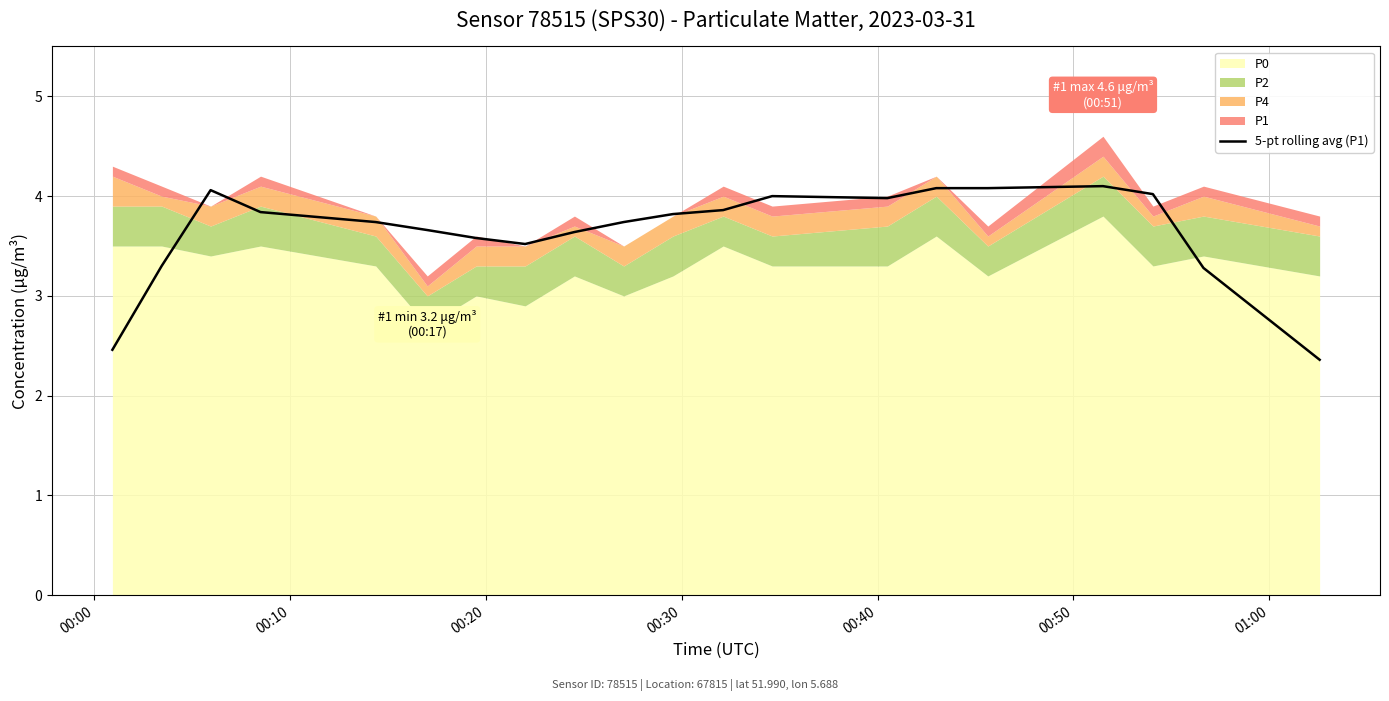

What is the lowest value of the 5-pt rolling avg (P1) series?

2.4